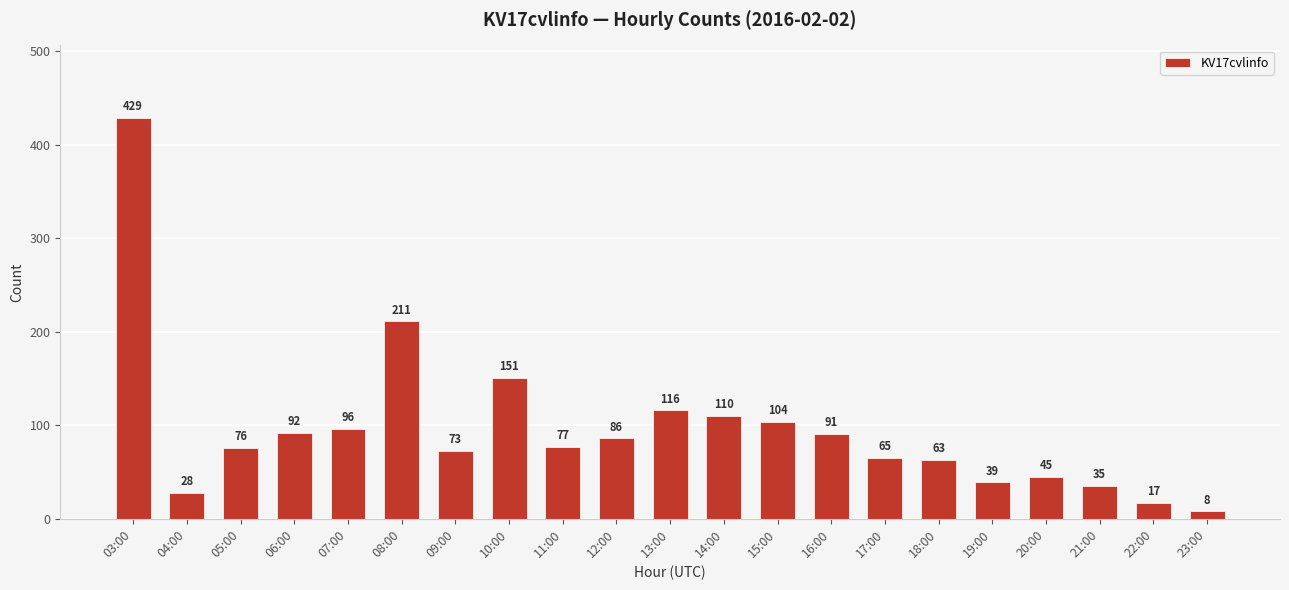

Rank the categories by value from highest to lowest.

03:00, 08:00, 10:00, 13:00, 14:00, 15:00, 07:00, 06:00, 16:00, 12:00, 11:00, 05:00, 09:00, 17:00, 18:00, 20:00, 19:00, 21:00, 04:00, 22:00, 23:00